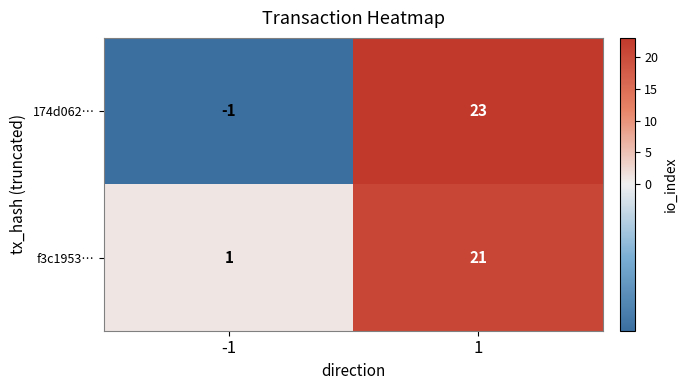

What is the difference between the maximum and minimum values in the 174d062… series?

24